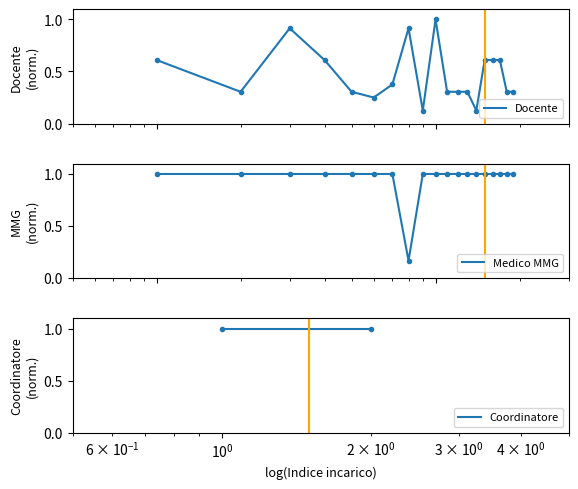

Which series ends up on top after the final intersection of Medico di Medicina Generale and Docente?

Medico di Medicina Generale